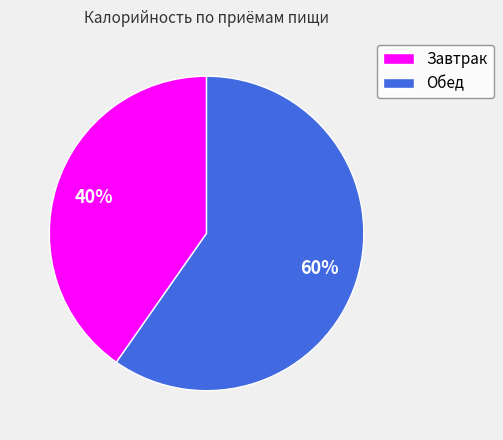

Is the sum of Обед and Завтрак greater than half?

Yes